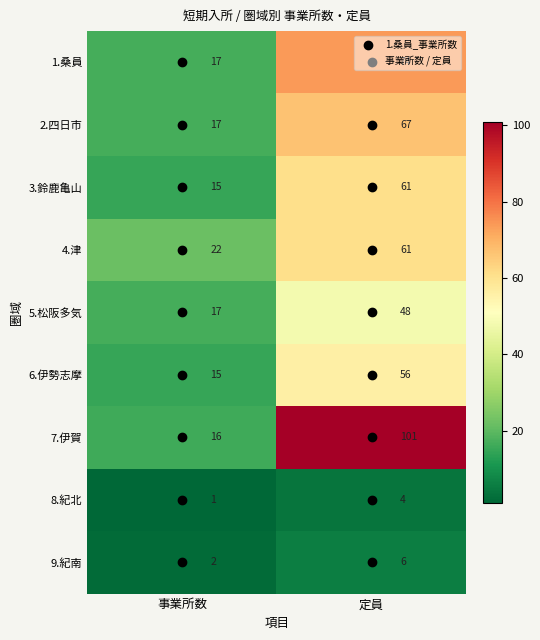

Between 事業所数 and 定員, which series saw the biggest shift?

7.伊賀